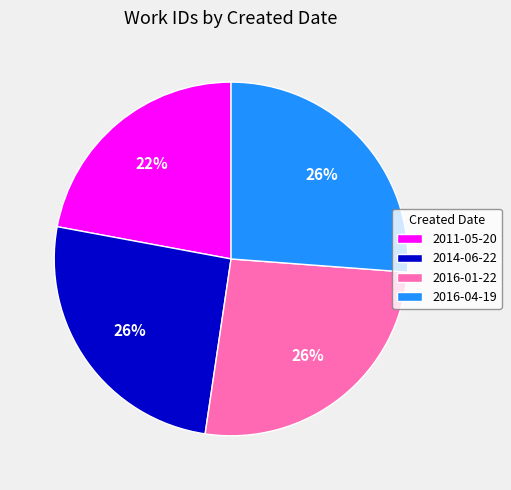

Combined, do 2014-06-22 and 2011-05-20 account for over 50%?

No